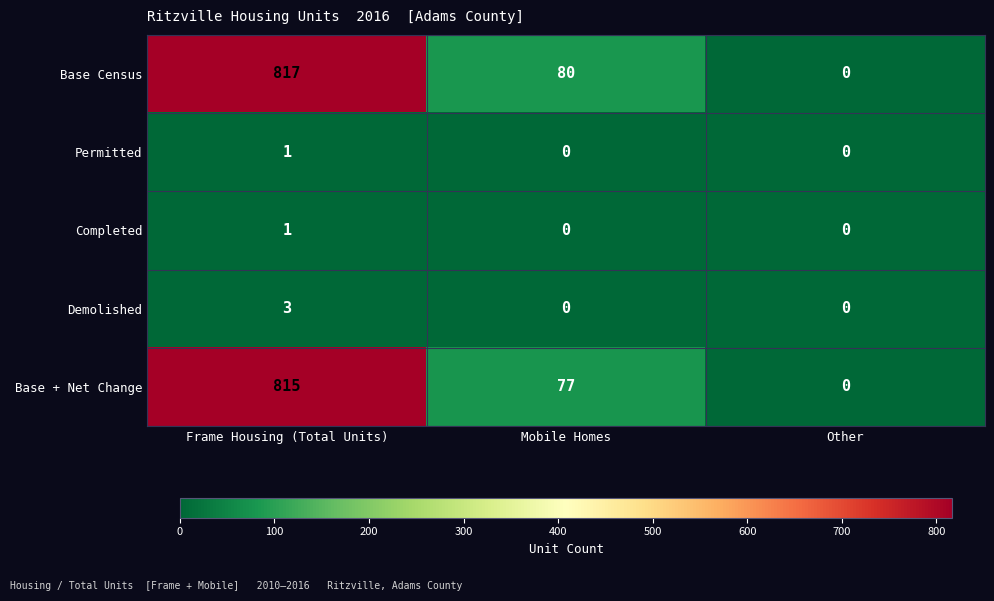

What is the greatest value displayed?

817